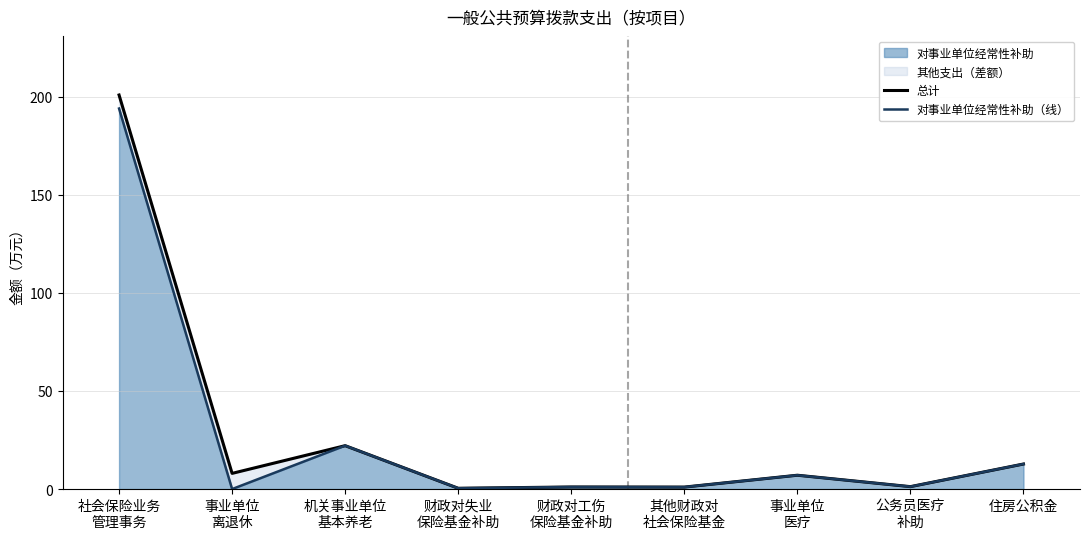

How many interior local peaks does the 对事业单位经常性补助（线） series have?

3